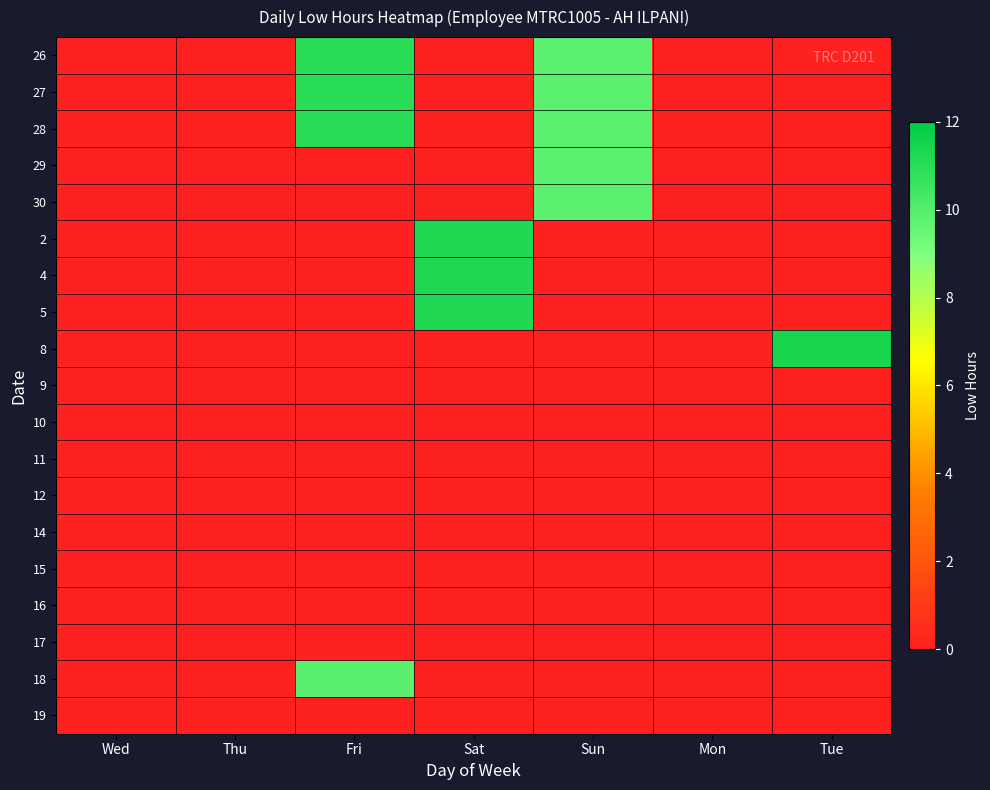

Reading right to left, list all the values displayed in this chart.

26: Tue=0.0	Mon=0.0	Sun=9.8	Sat=0.0	Fri=11.1	Thu=0.0	Wed=0.0
27: Tue=0.0	Mon=0.0	Sun=9.8	Sat=0.0	Fri=11.1	Thu=0.0	Wed=0.0
28: Tue=0.0	Mon=0.0	Sun=9.8	Sat=0.0	Fri=11.1	Thu=0.0	Wed=0.0
29: Tue=0.0	Mon=0.0	Sun=9.8	Sat=0.0	Fri=0.0	Thu=0.0	Wed=0.0
30: Tue=0.0	Mon=0.0	Sun=9.8	Sat=0.0	Fri=0.0	Thu=0.0	Wed=0.0
2: Tue=0.0	Mon=0.0	Sun=0.0	Sat=11.2	Fri=0.0	Thu=0.0	Wed=0.0
4: Tue=0.0	Mon=0.0	Sun=0.0	Sat=11.2	Fri=0.0	Thu=0.0	Wed=0.0
5: Tue=0.0	Mon=0.0	Sun=0.0	Sat=11.2	Fri=0.0	Thu=0.0	Wed=0.0
8: Tue=11.4	Mon=0.0	Sun=0.0	Sat=0.0	Fri=0.0	Thu=0.0	Wed=0.0
9: Tue=0.0	Mon=0.0	Sun=0.0	Sat=0.0	Fri=0.0	Thu=0.0	Wed=0.0
10: Tue=0.0	Mon=0.0	Sun=0.0	Sat=0.0	Fri=0.0	Thu=0.0	Wed=0.0
11: Tue=0.0	Mon=0.0	Sun=0.0	Sat=0.0	Fri=0.0	Thu=0.0	Wed=0.0
12: Tue=0.0	Mon=0.0	Sun=0.0	Sat=0.0	Fri=0.0	Thu=0.0	Wed=0.0
14: Tue=0.0	Mon=0.0	Sun=0.0	Sat=0.0	Fri=0.0	Thu=0.0	Wed=0.0
15: Tue=0.0	Mon=0.0	Sun=0.0	Sat=0.0	Fri=0.0	Thu=0.0	Wed=0.0
16: Tue=0.0	Mon=0.0	Sun=0.0	Sat=0.0	Fri=0.0	Thu=0.0	Wed=0.0
17: Tue=0.0	Mon=0.0	Sun=0.0	Sat=0.0	Fri=0.0	Thu=0.0	Wed=0.0
18: Tue=0.0	Mon=0.0	Sun=0.0	Sat=0.0	Fri=9.8	Thu=0.0	Wed=0.0
19: Tue=0.0	Mon=0.0	Sun=0.0	Sat=0.0	Fri=0.0	Thu=0.0	Wed=0.0